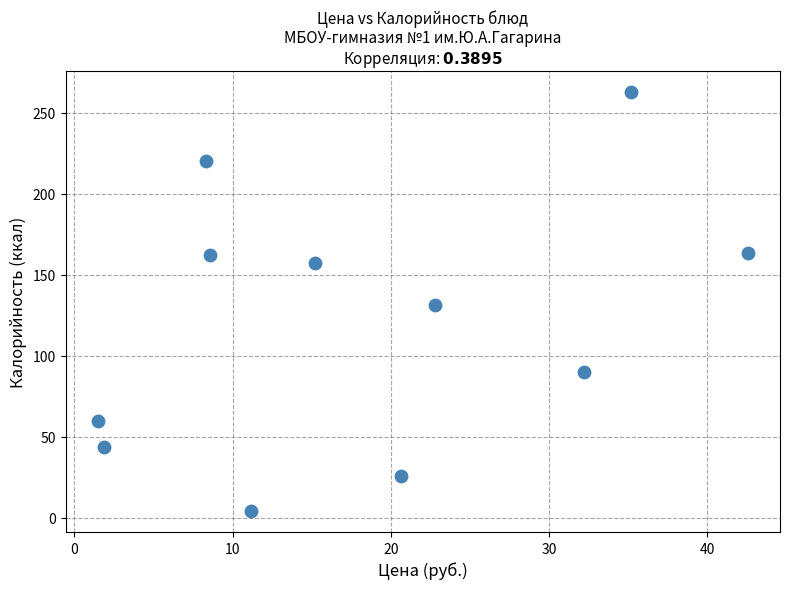

What is the range of Y values (max minus min)?

258.3